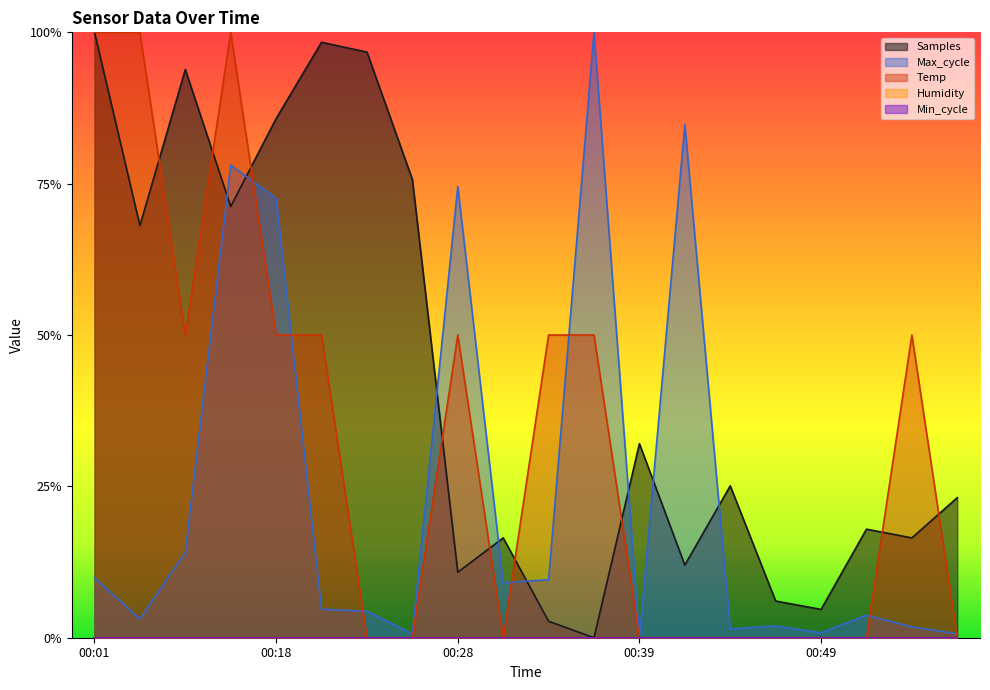

Is the value of Samples at 00:18 greater than the value of Max_cycle at 00:04?

Yes